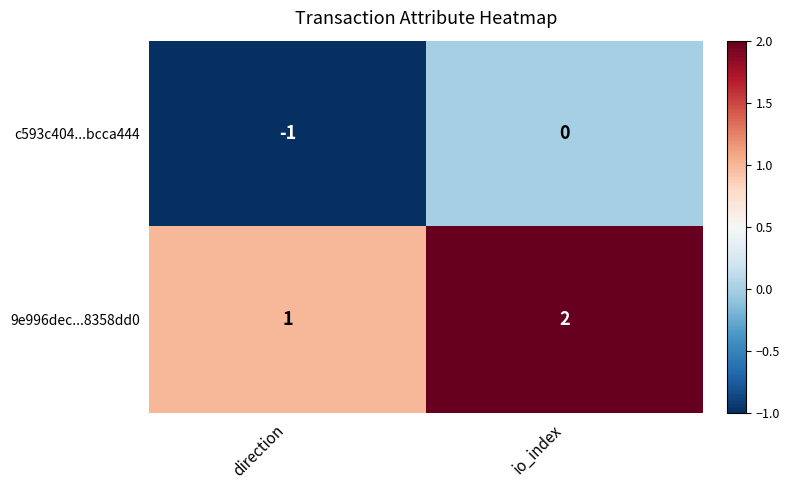

Rank the series by their maximum value, from lowest to highest.

c593c404...bcca444, 9e996dec...8358dd0